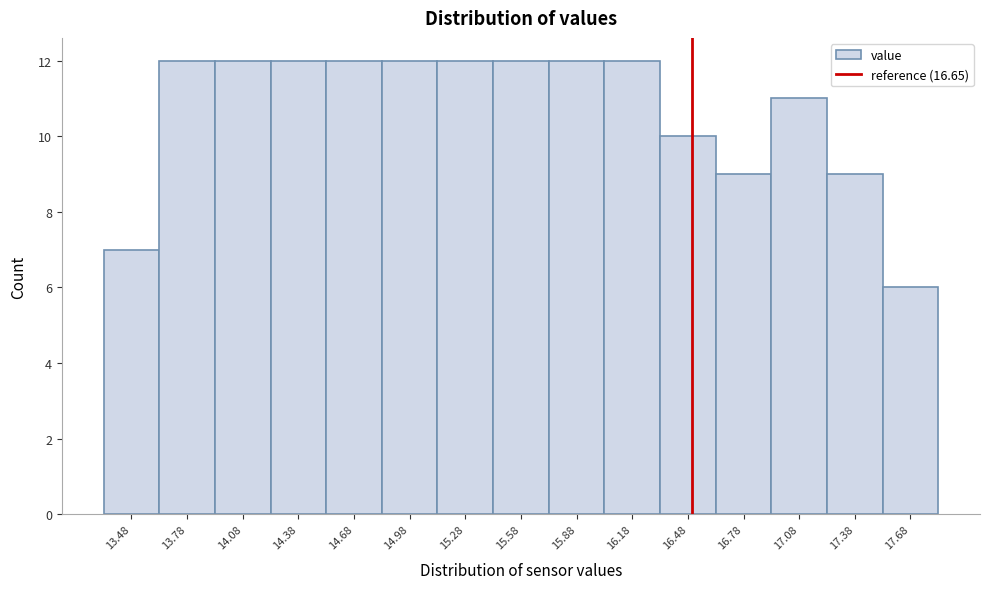

Reading left to right, what are all the values shown in this chart?

13.48=7	13.78=12	14.08=12	14.38=12	14.68=12	14.98=12	15.28=12	15.58=12	15.88=12	16.18=12	16.48=10	16.78=9	17.08=11	17.38=9	17.68=6